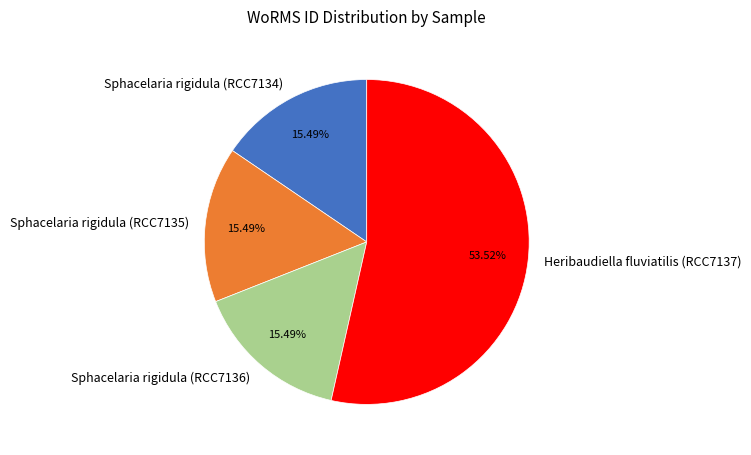

What is the ratio of the value at Heribaudiella fluviatilis (RCC7137) to the value at Sphacelaria rigidula (RCC7136)?

3.5